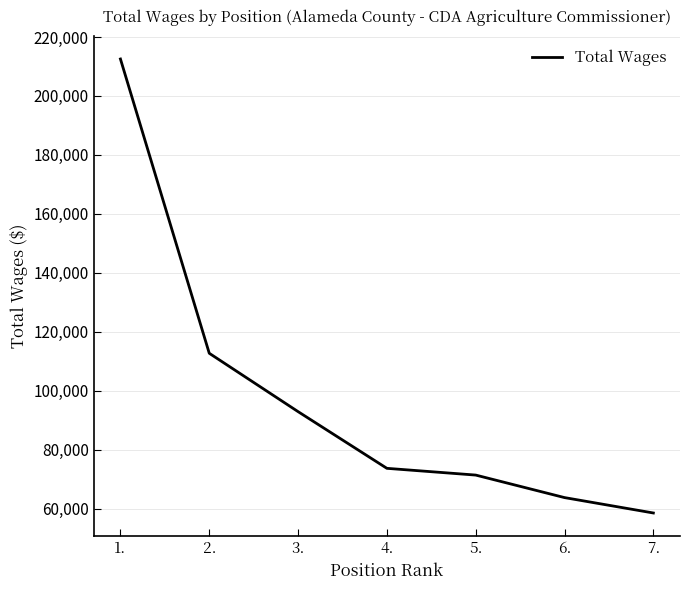

Which label corresponds to the smallest value in the chart?

7.